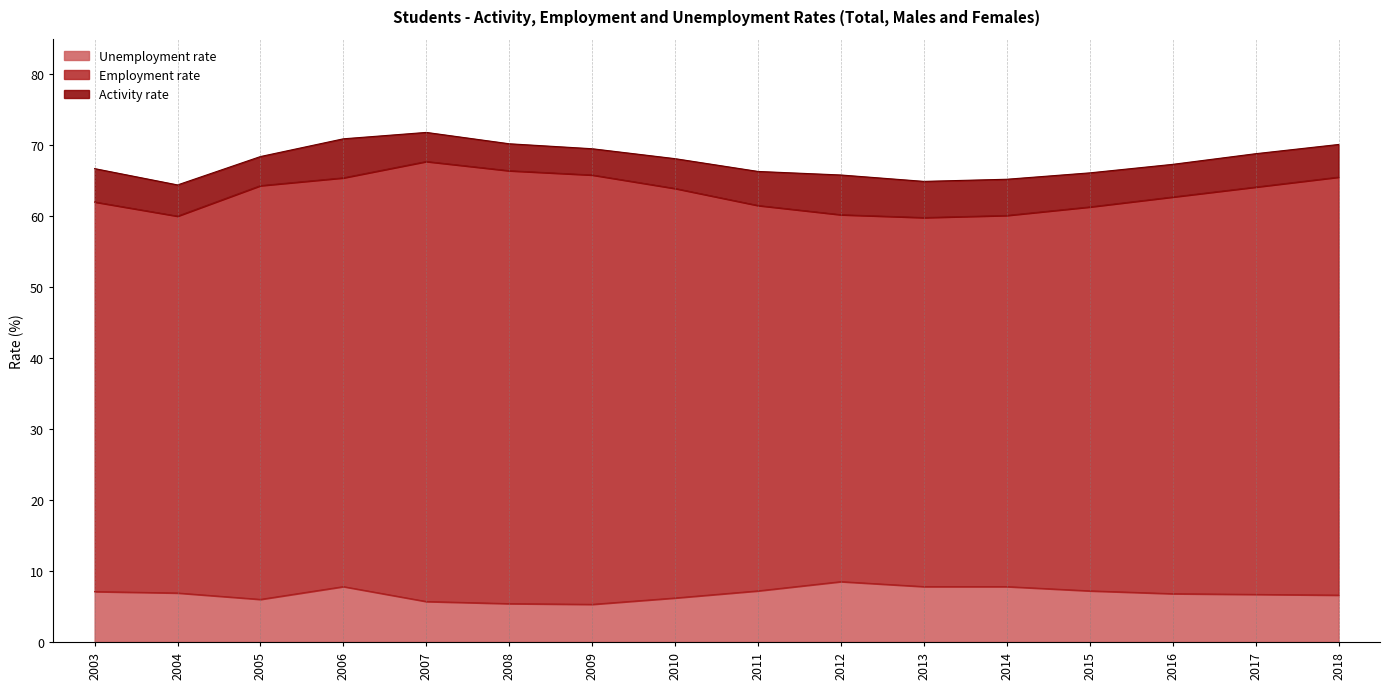

What is the minimum value for Activity rate?

64.4